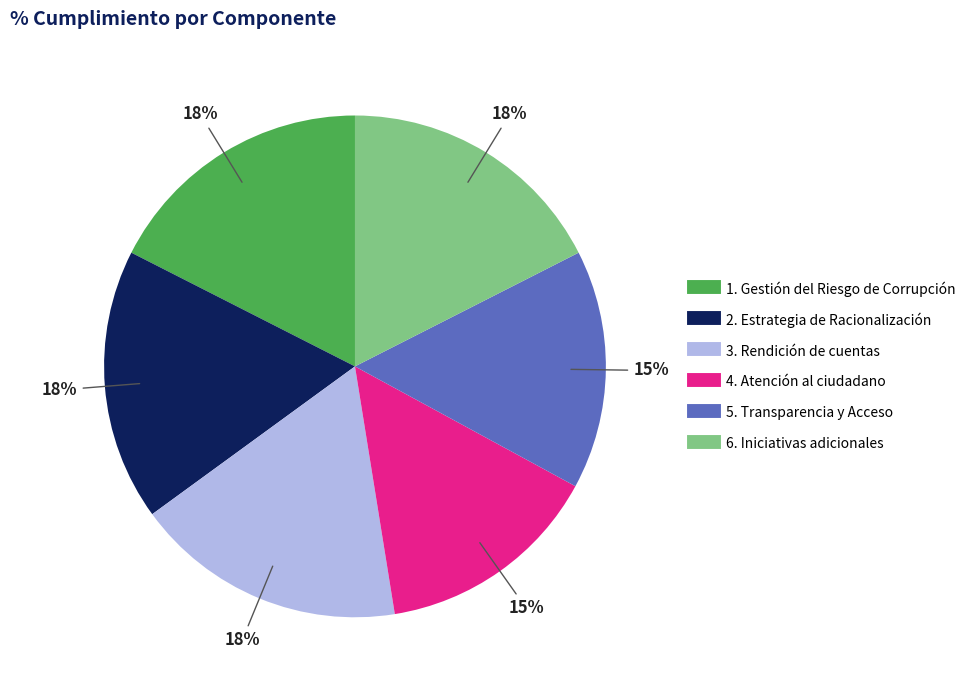

Does any single category account for the majority?

No